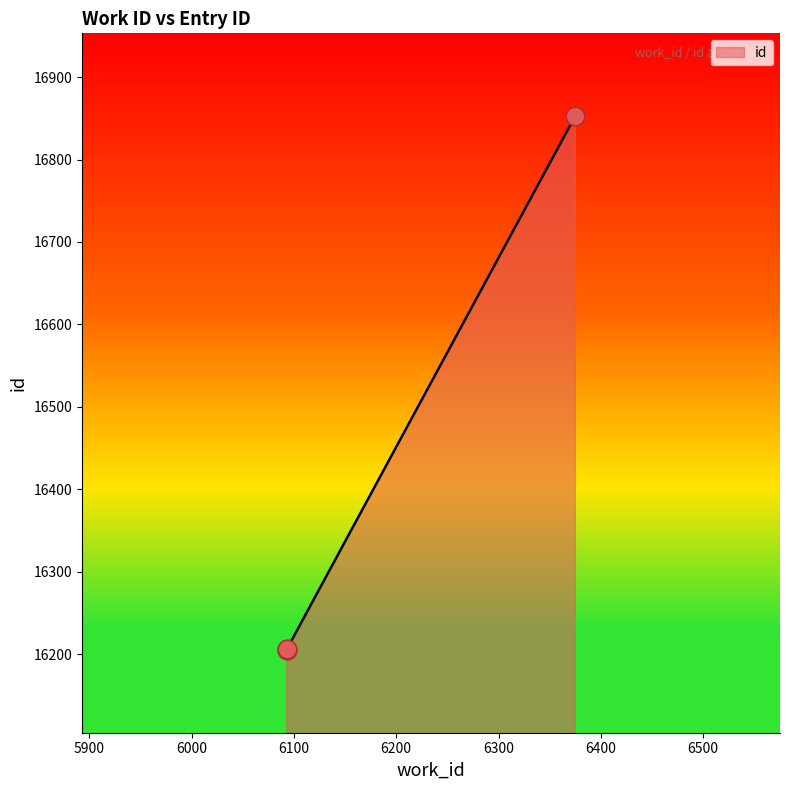

Between 6375 and 6093, which is larger?

6375